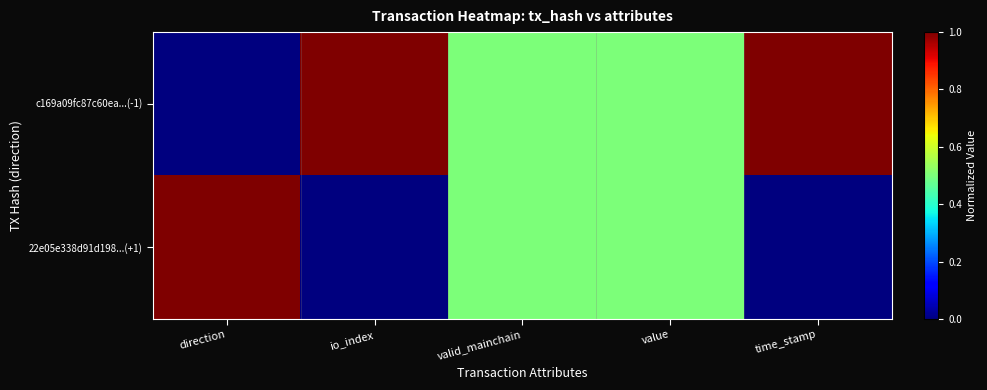

Which series has the widest spread of values?

c169a09fc87c60ea...(-1)